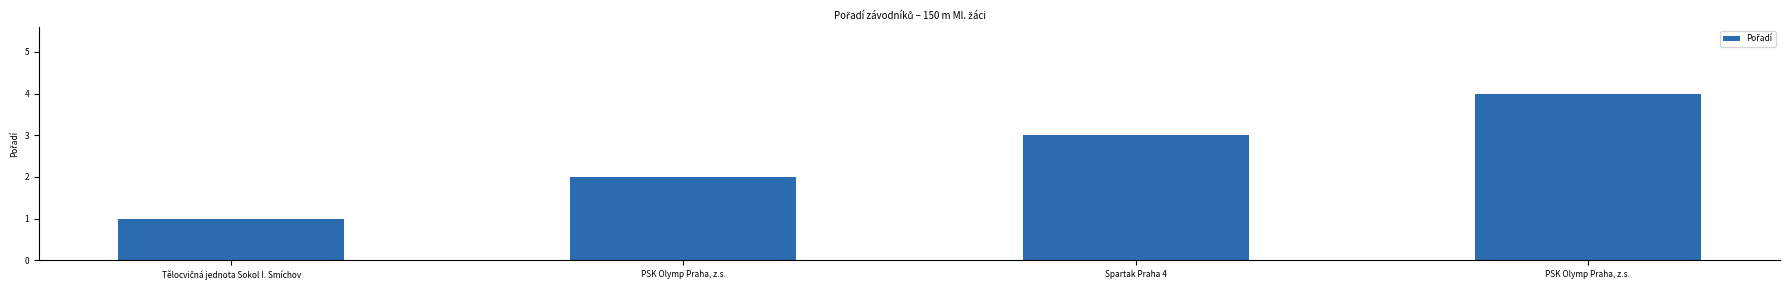

How many distinct data groups are displayed?

1